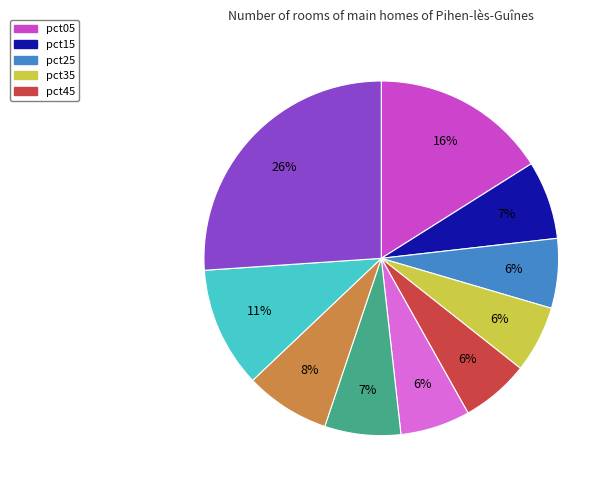

Is there a majority slice in this chart?

No